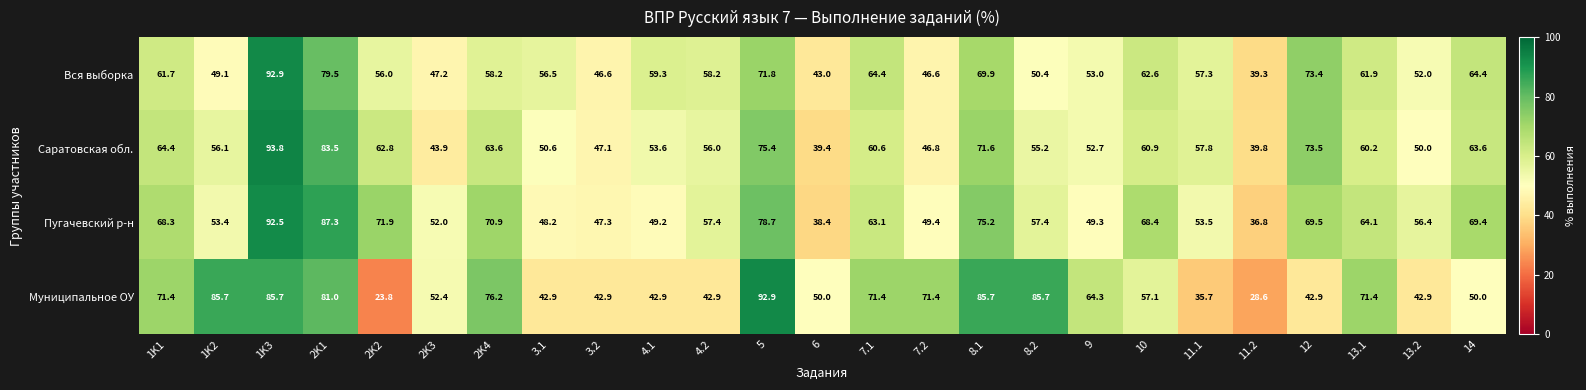

Is the value of Пугачевский р-н at 3.2 greater than the value of Вся выборка at 8.2?

No